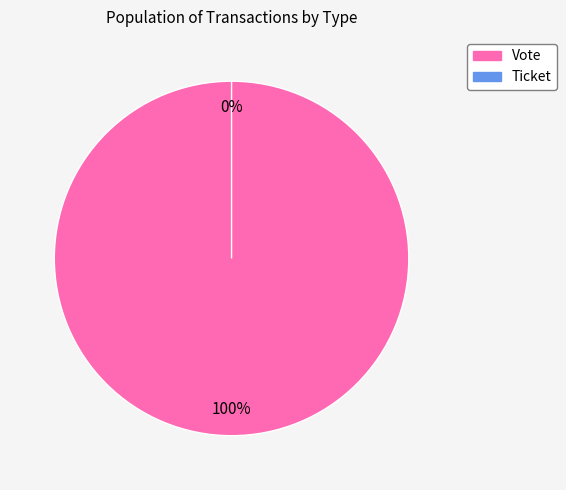

What is the change in value from Vote to Ticket?

-1